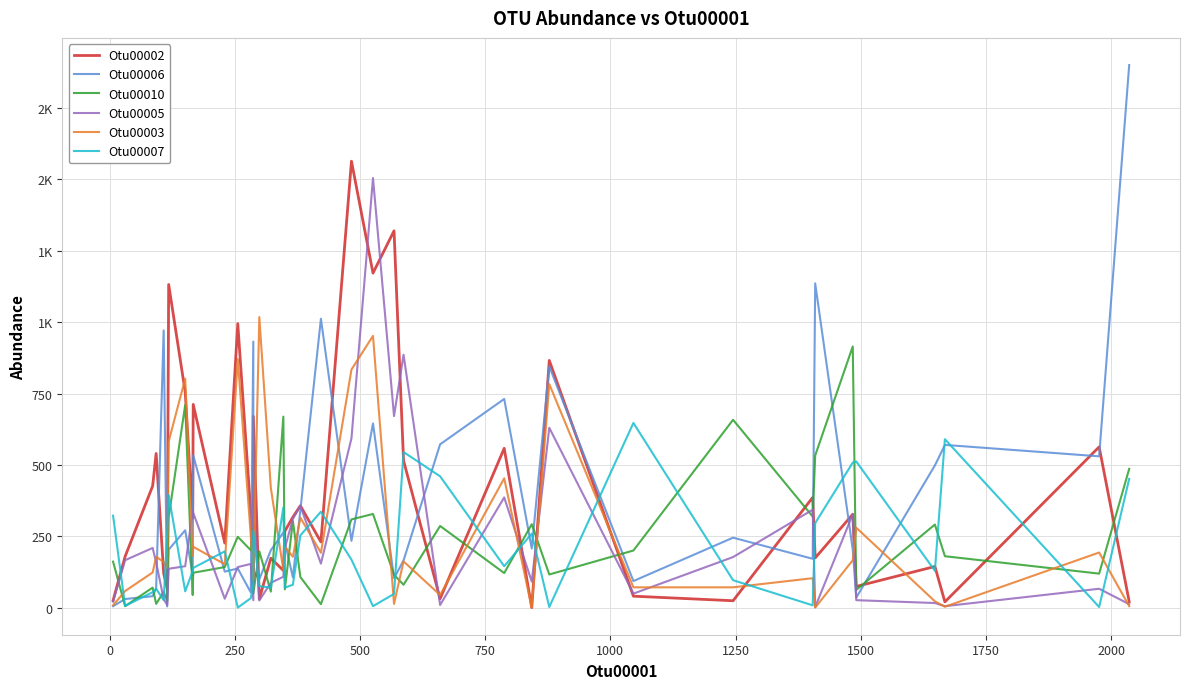

What is the maximum value shown in the chart?

1901